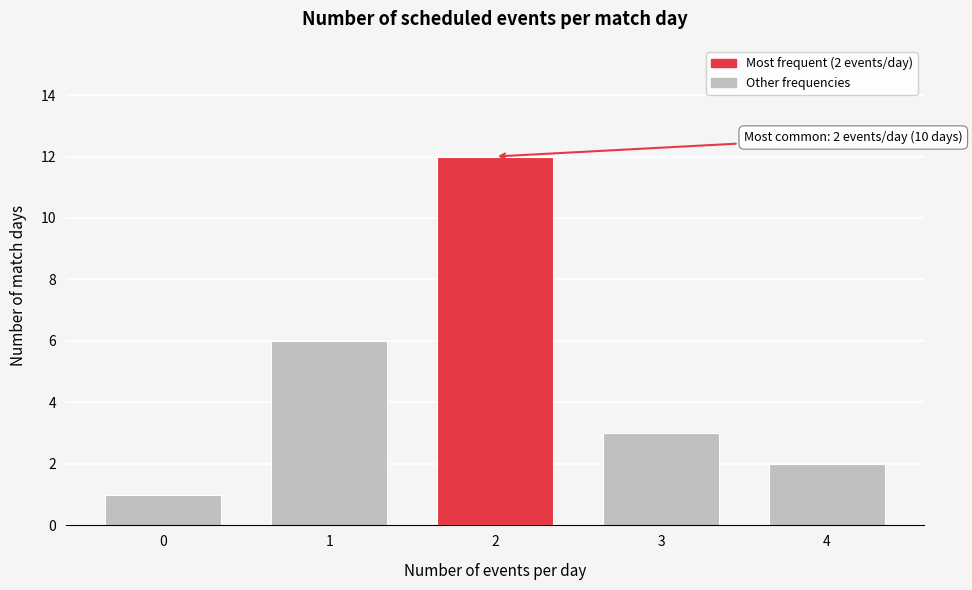

Reading right to left, transcribe all the data shown in this chart.

2	3	12	6	1